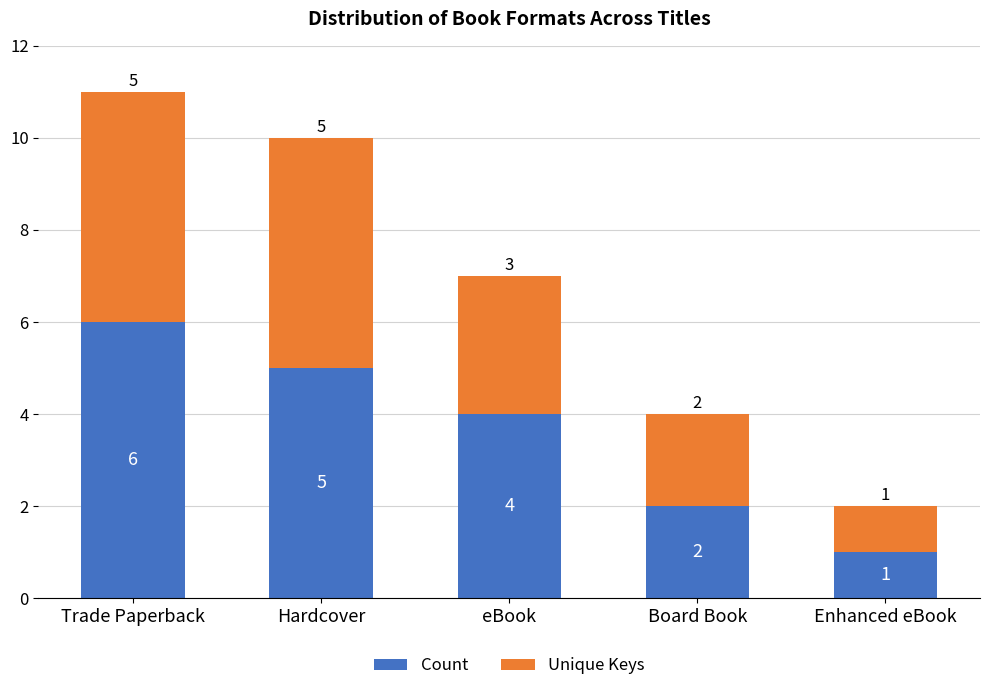

At which label does Count first exceed 4?

Trade Paperback